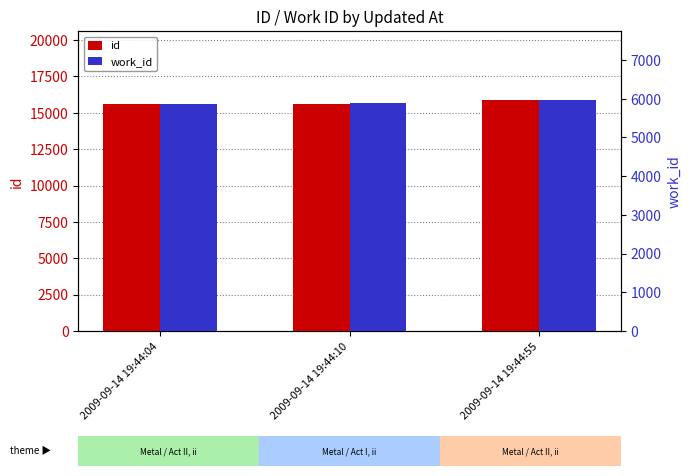

What is the value of the work_id bar at the 2nd from the left?

5878